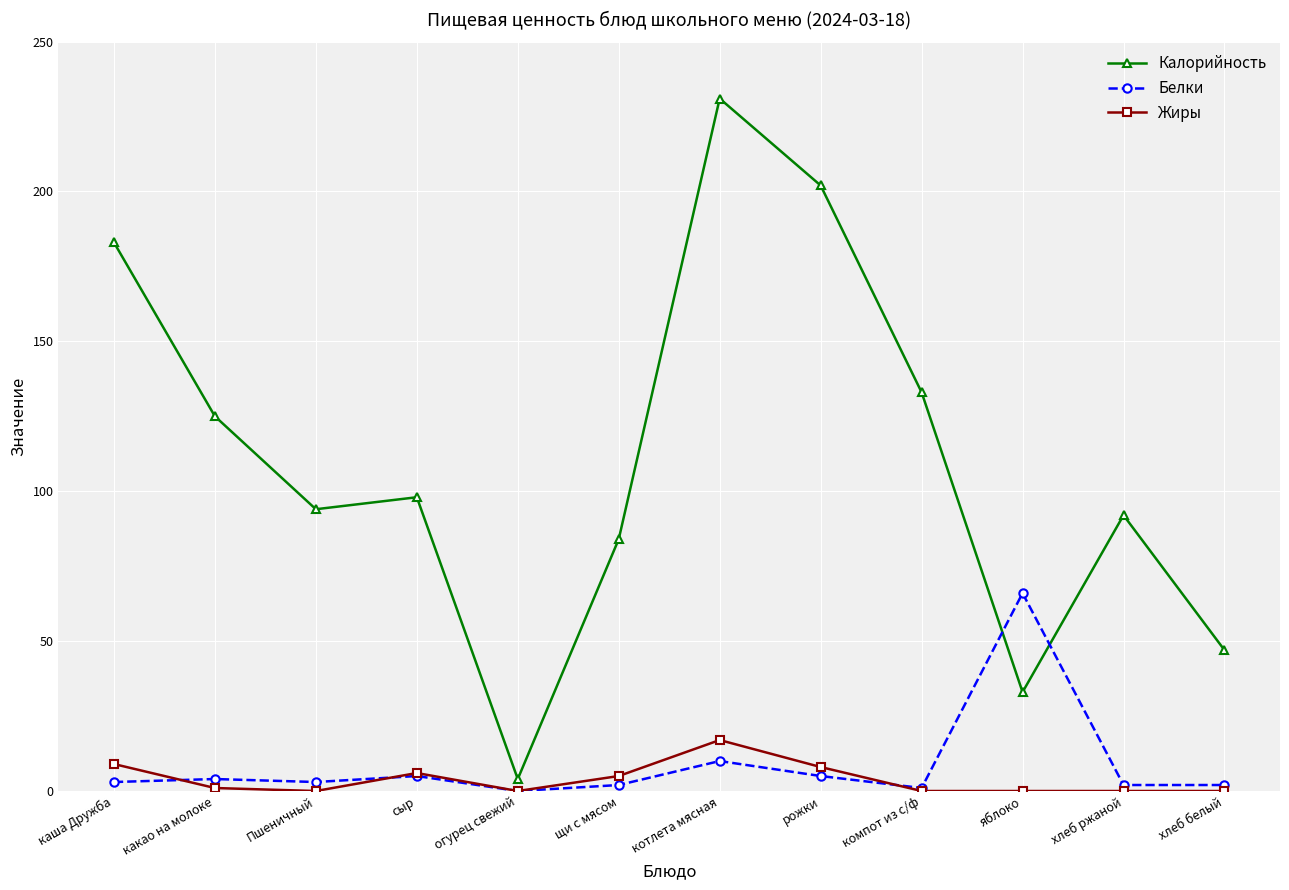

Reading left to right, list all the values displayed in this chart.

Калорийность: каша Дружба=183	какао на молоке=125	Пшеничный=94	сыр=98	огурец свежий=4	щи с мясом=84	котлета мясная=231	рожки=202	компот из с/ф=133	яблоко=33	хлеб ржаной=92	хлеб белый=47
Белки: каша Дружба=3	какао на молоке=4	Пшеничный=3	сыр=5	огурец свежий=0	щи с мясом=2	котлета мясная=10	рожки=5	компот из с/ф=1	яблоко=66	хлеб ржаной=2	хлеб белый=2
Жиры: каша Дружба=9	какао на молоке=1	Пшеничный=0	сыр=6	огурец свежий=0	щи с мясом=5	котлета мясная=17	рожки=8	компот из с/ф=0	яблоко=0	хлеб ржаной=0	хлеб белый=0